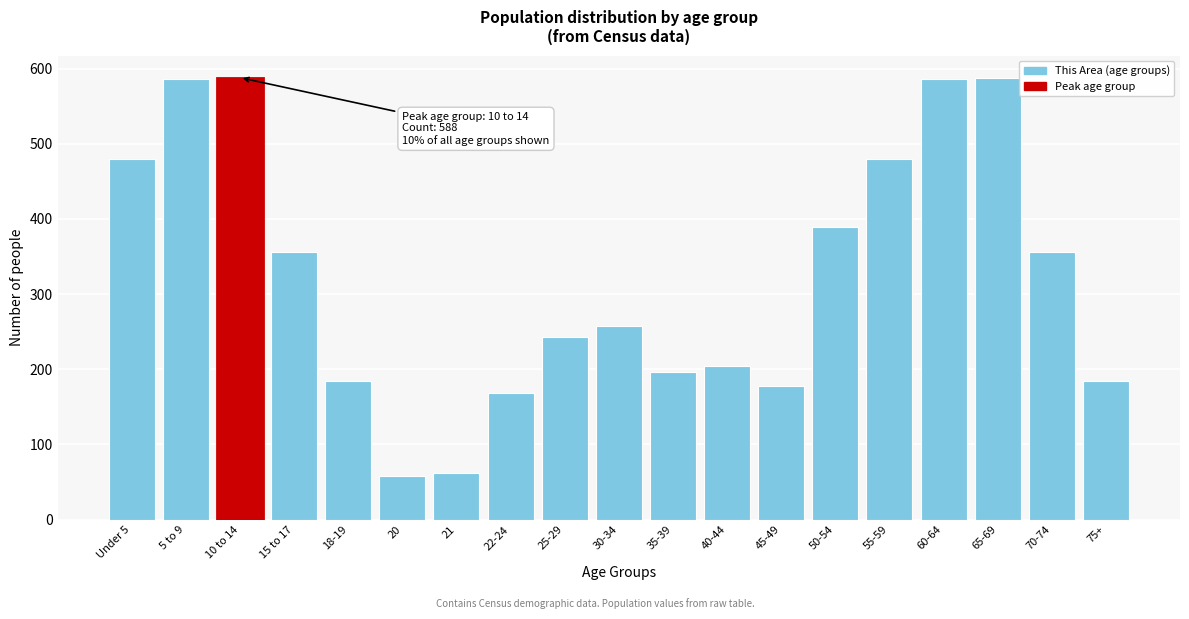

What is the difference between the maximum and minimum values?

530